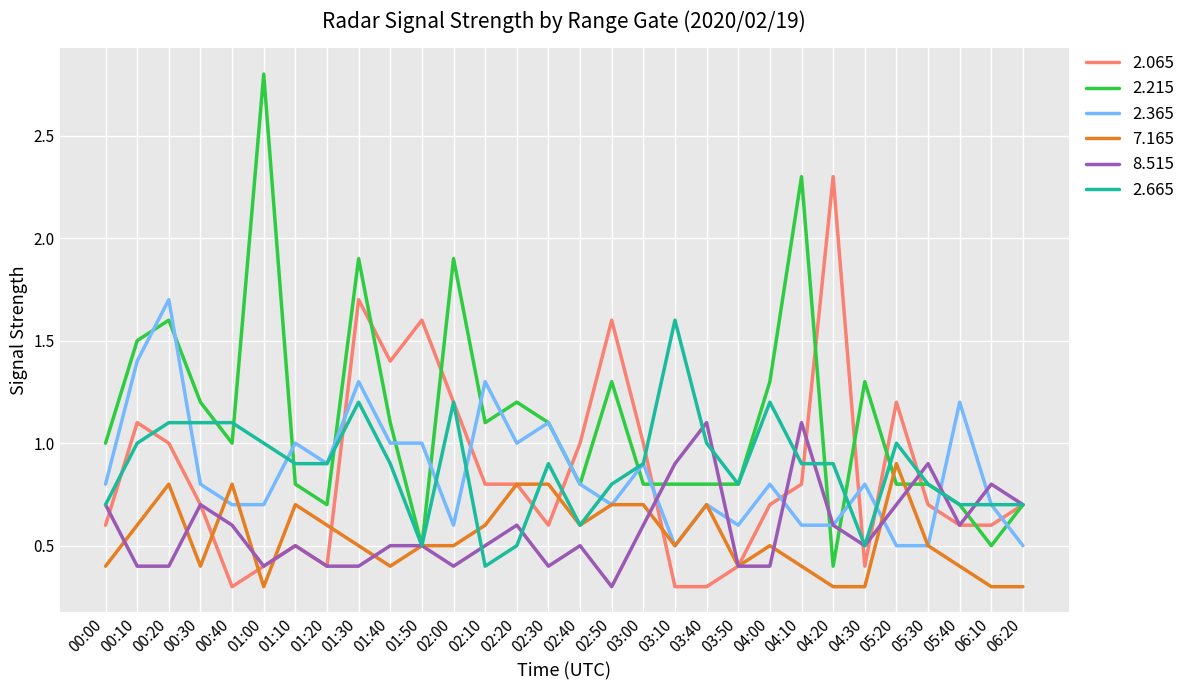

Does the chart display data point markers on the line(s)?

No